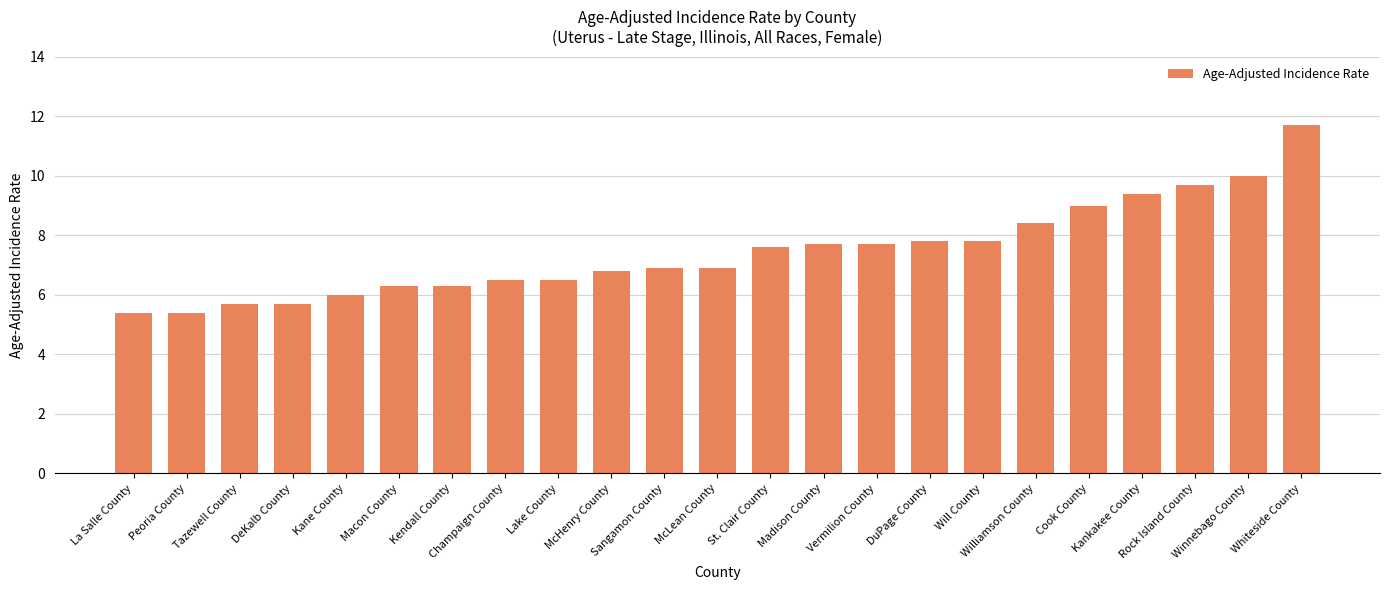

What is the approximate value at Will County?

7.8